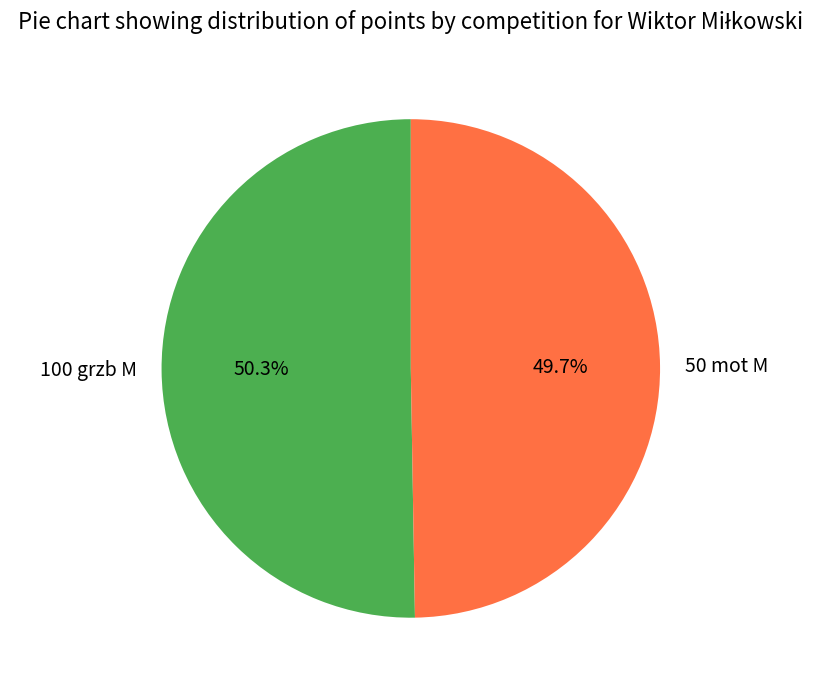

What is the ratio of the value at 50 mot M to the value at 100 grzb M?

1.0